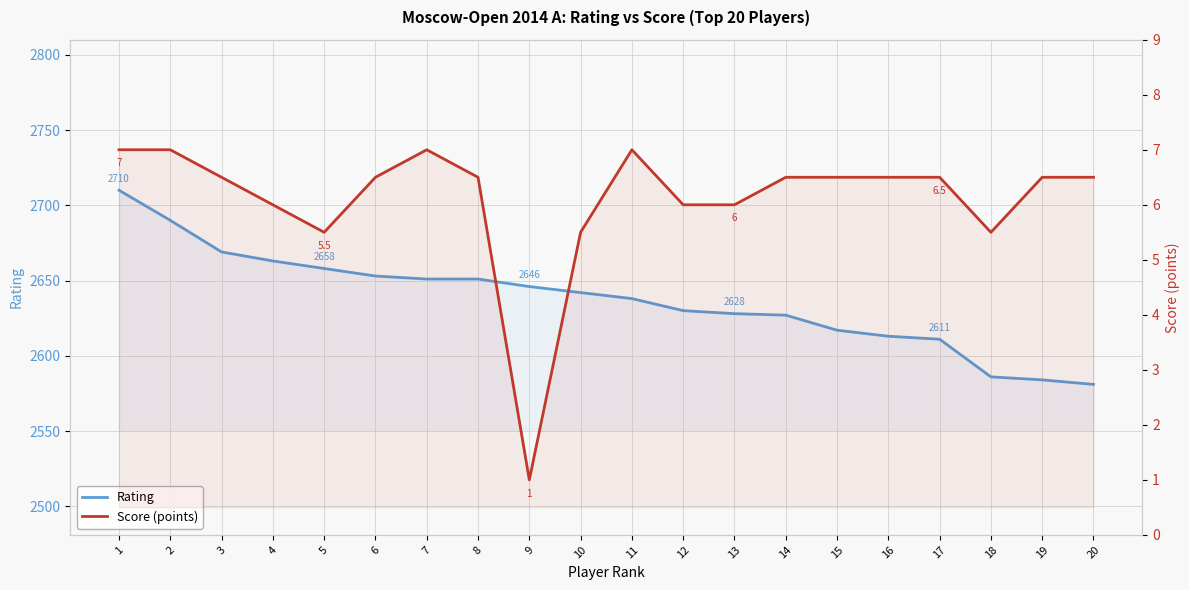

What value does the Score (points) series have at 15?

6.5